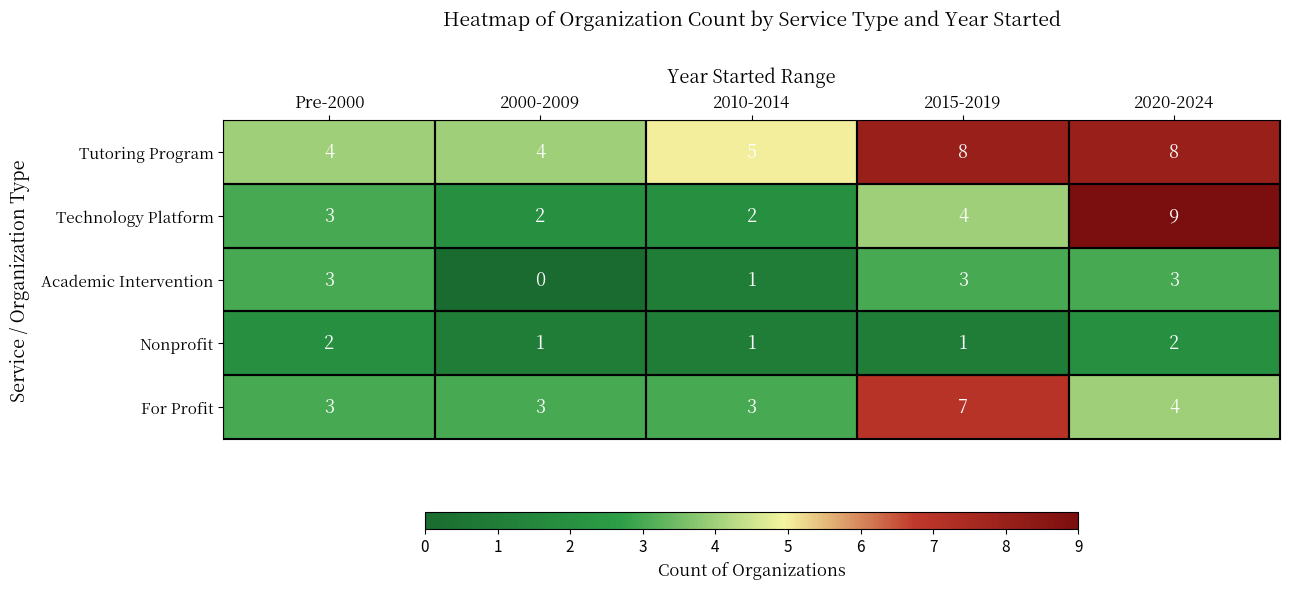

Count the number of categories in the chart.

5